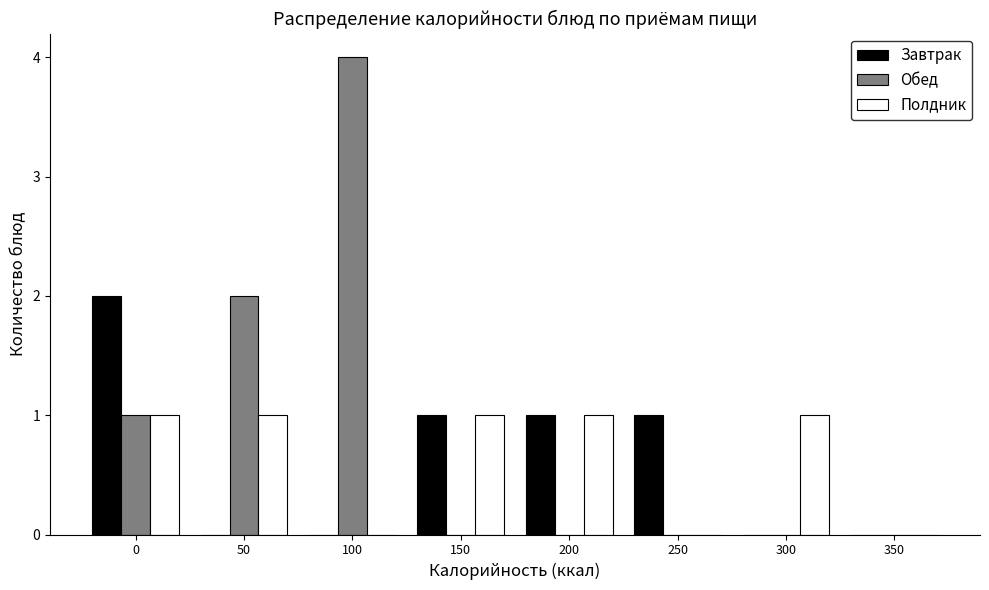

Reading right to left, transcribe all the data shown in this chart.

Завтрак: 350=0	300=0	250=1	200=1	150=1	100=0	50=0	0=2
Обед: 350=0	300=0	250=0	200=0	150=0	100=4	50=2	0=1
Полдник: 350=0	300=1	250=0	200=1	150=1	100=0	50=1	0=1